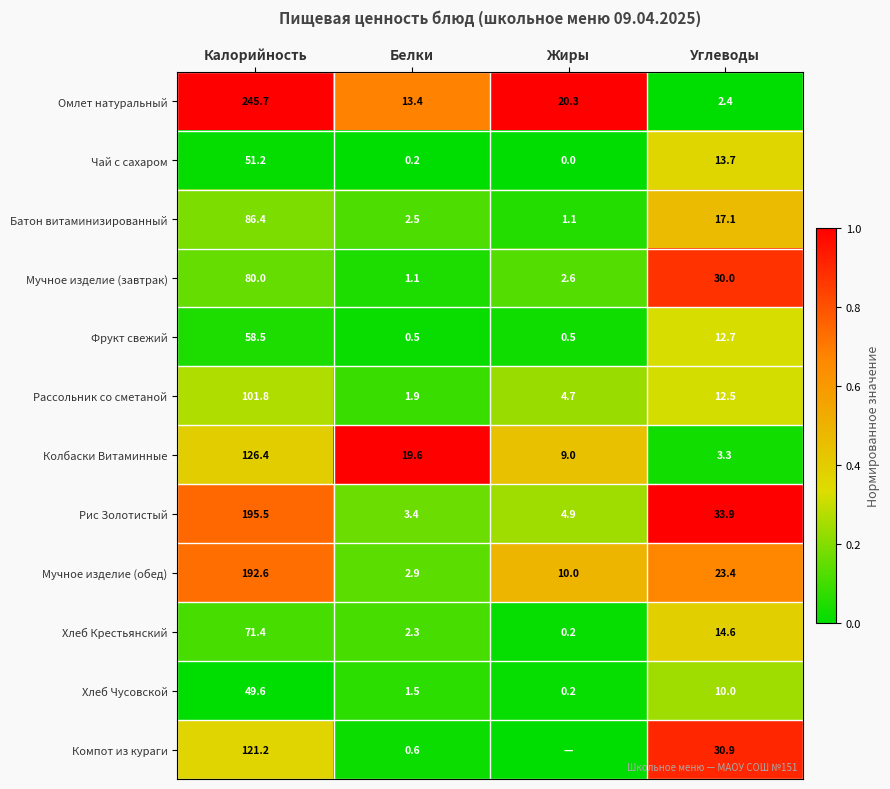

Is it true that Рис Золотистый equals 0.2 at Углеводы?

False